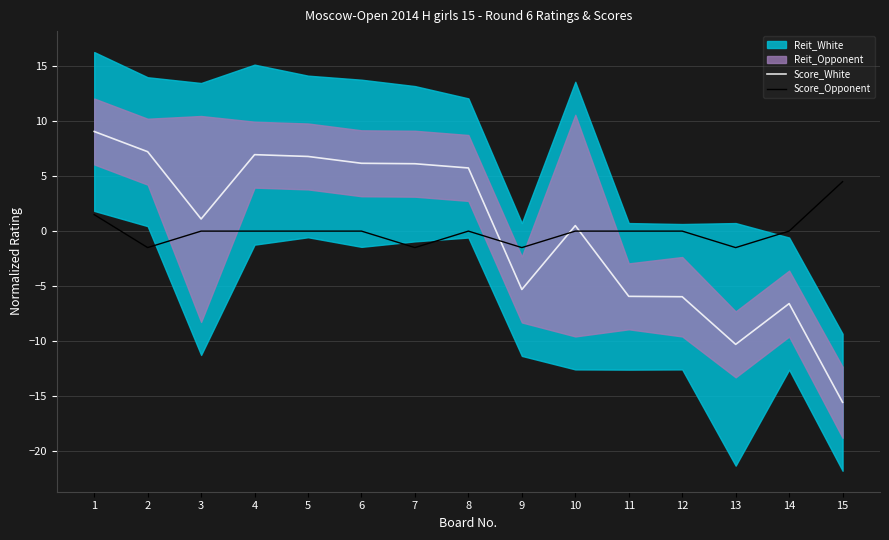

Reading right to left, what are all the values shown in this chart?

Score_White: 15=-15.6	14=-6.6	13=-10.3	12=-6.0	11=-5.9	10=0.5	9=-5.3	8=5.7	7=6.1	6=6.2	5=6.8	4=7.0	3=1.1	2=7.2	1=9.1
Score_Opponent: 15=4.5	14=0.0	13=-1.5	12=0.0	11=0.0	10=0.0	9=-1.5	8=0.0	7=-1.5	6=0.0	5=0.0	4=0.0	3=0.0	2=-1.5	1=1.5